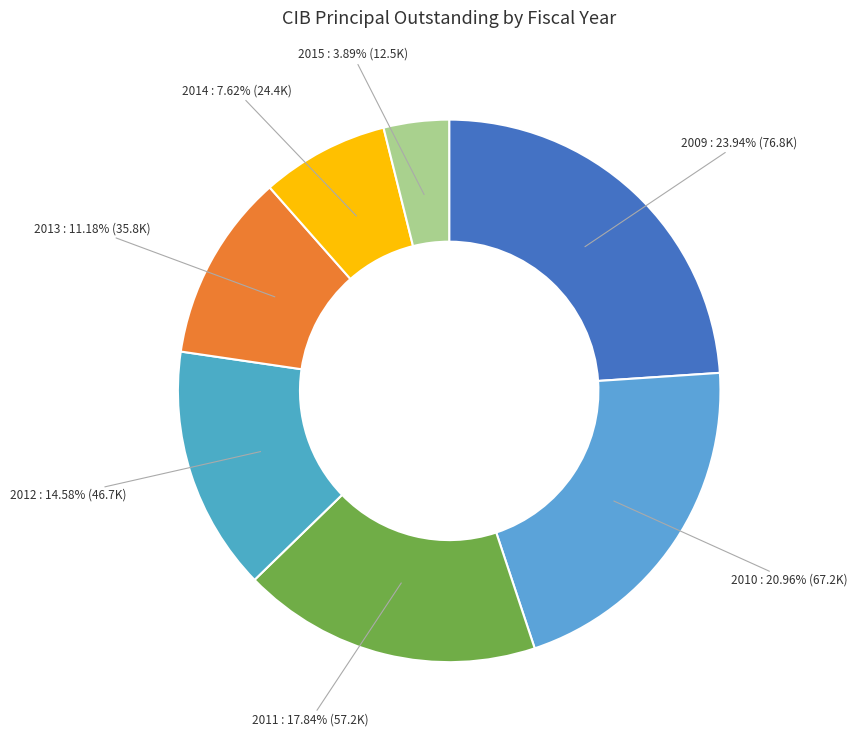

To the nearest percent, what is the difference between the largest and smallest slice percentages?

20%